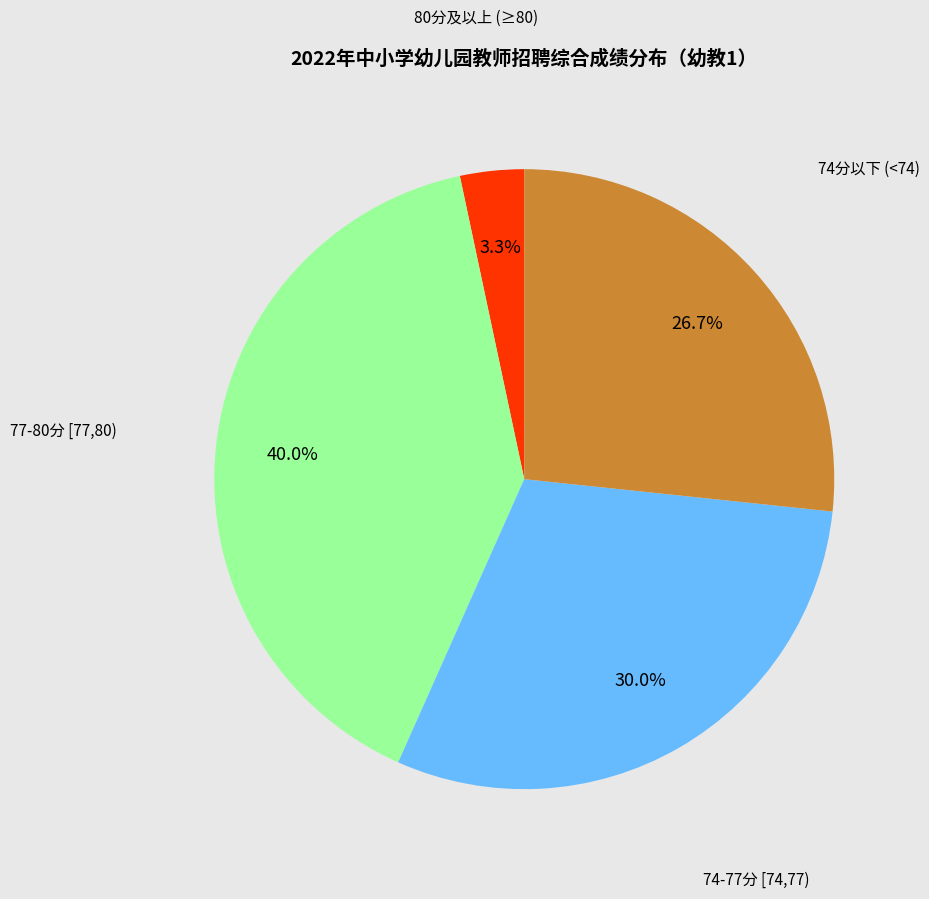

Is there a majority slice in this chart?

No